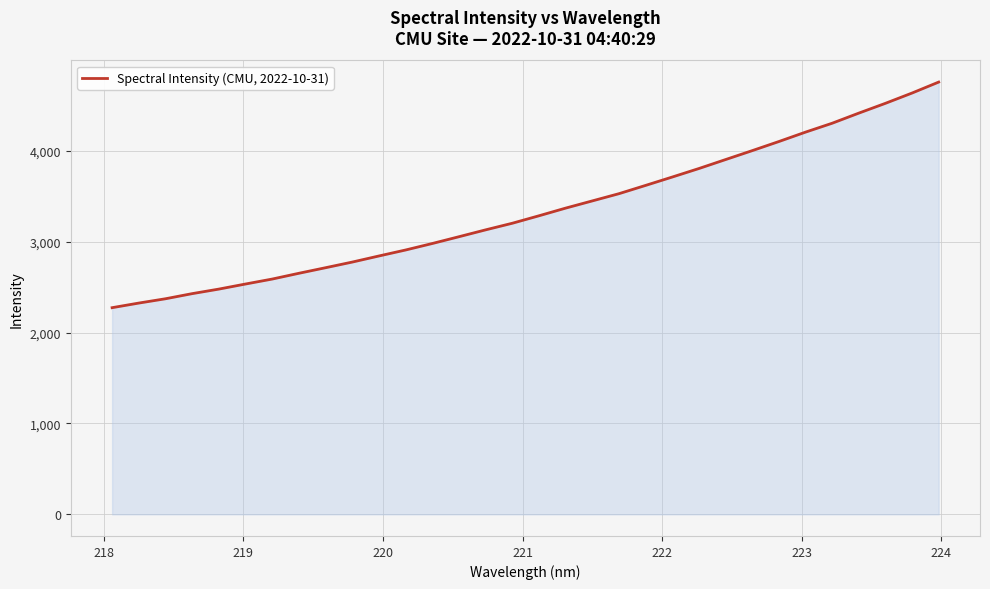

What is the minimum value shown in the chart?

2273.8